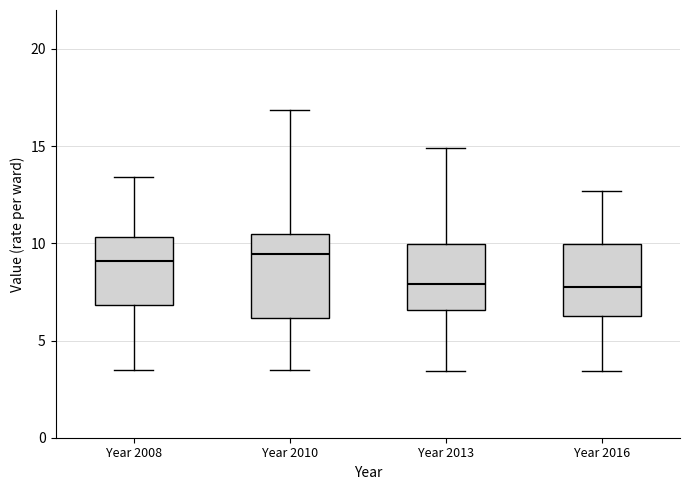

Where does the upper whisker of the box for Year 2010 end on the y-axis? The values are not printed on the chart, so give them approximately, as read against the axis.

17.0